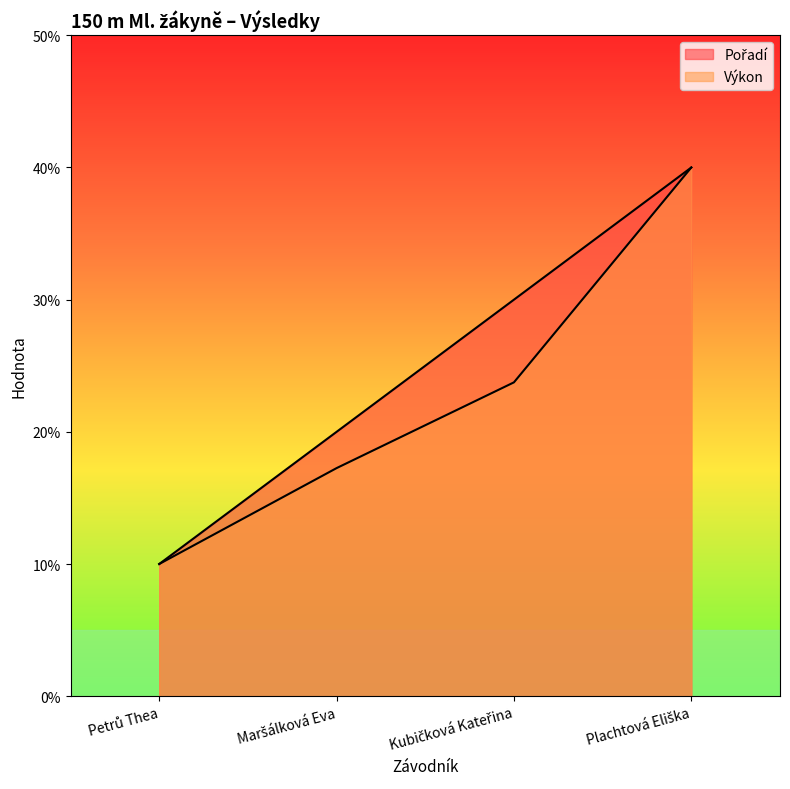

How many lines are shown in the chart?

2